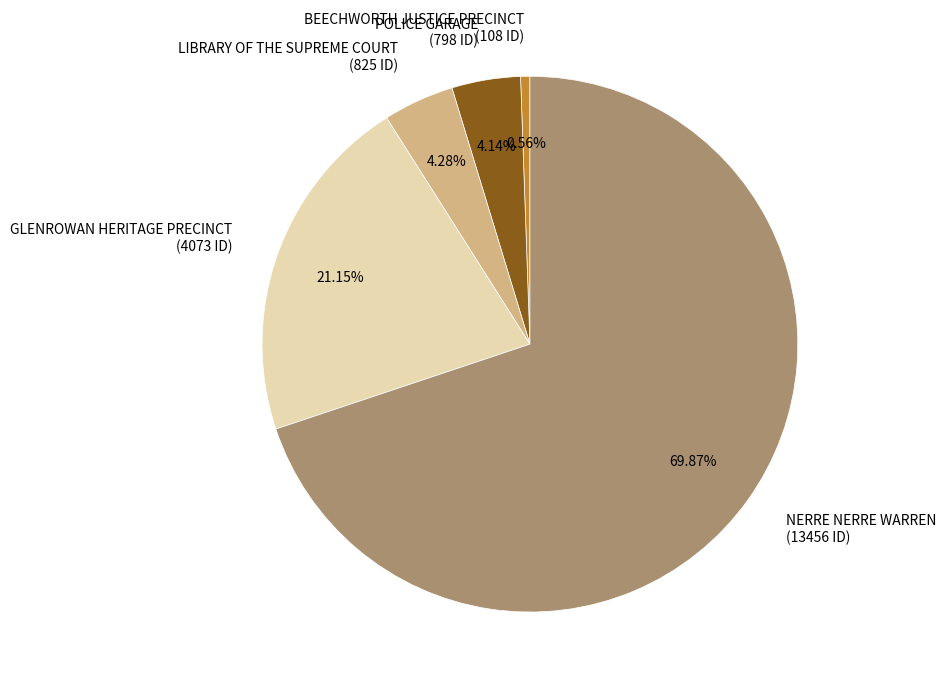

Count the number of slices in the pie.

5